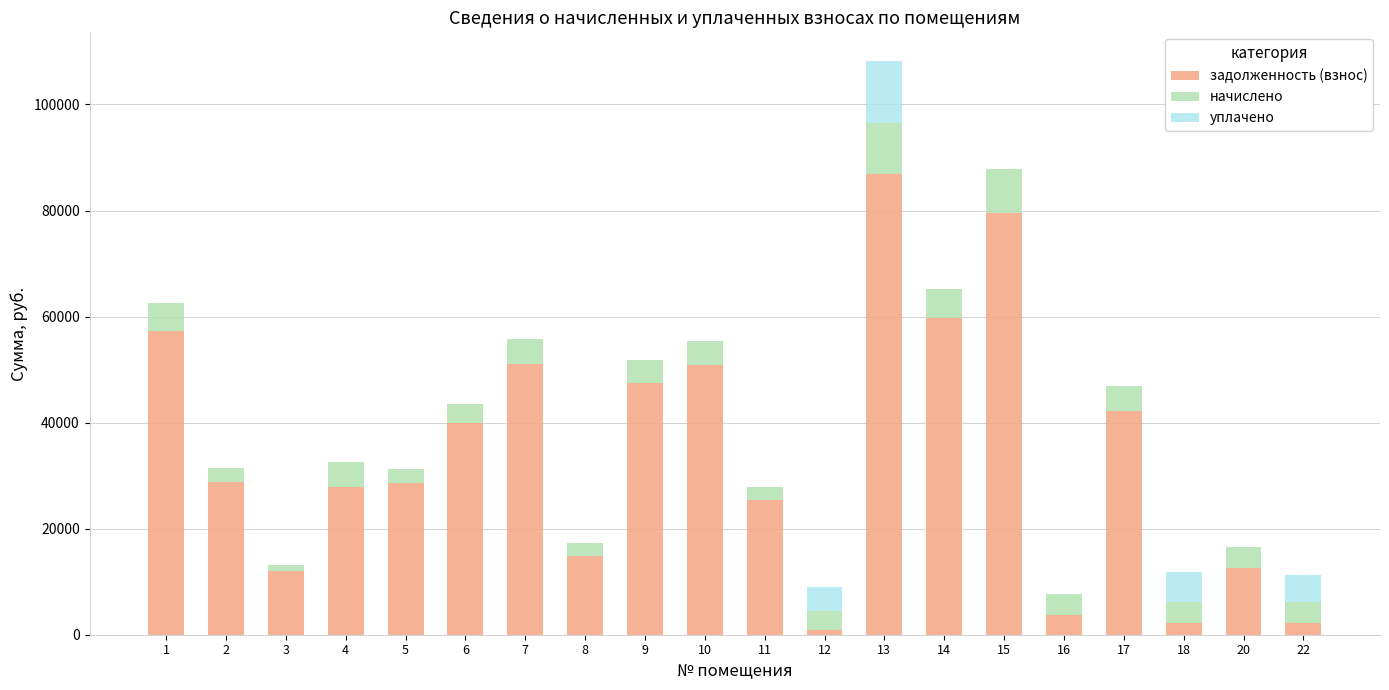

At which category is the sum across all series the highest?

13